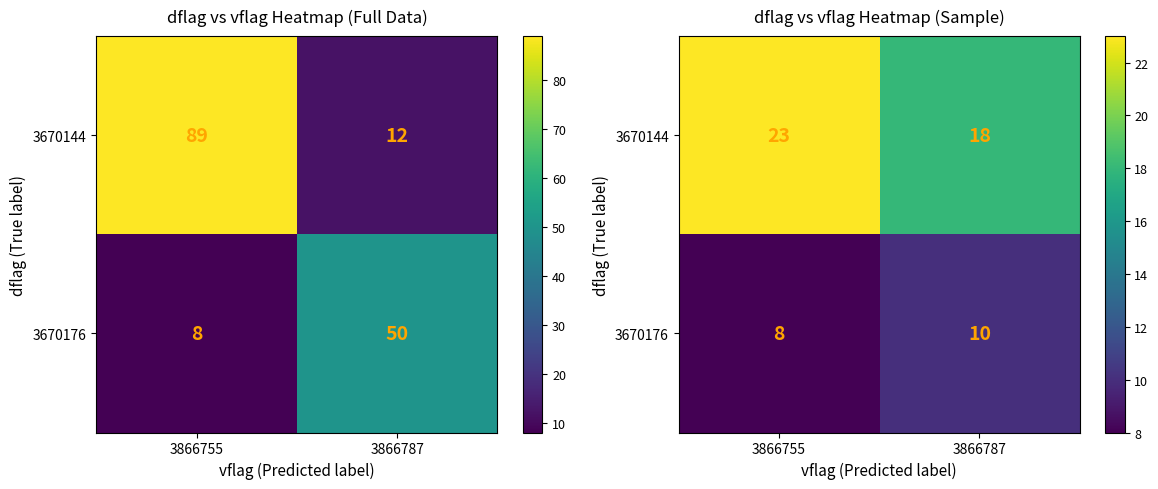

The 3670176 series shows 2 at 3866755. True or false?

False